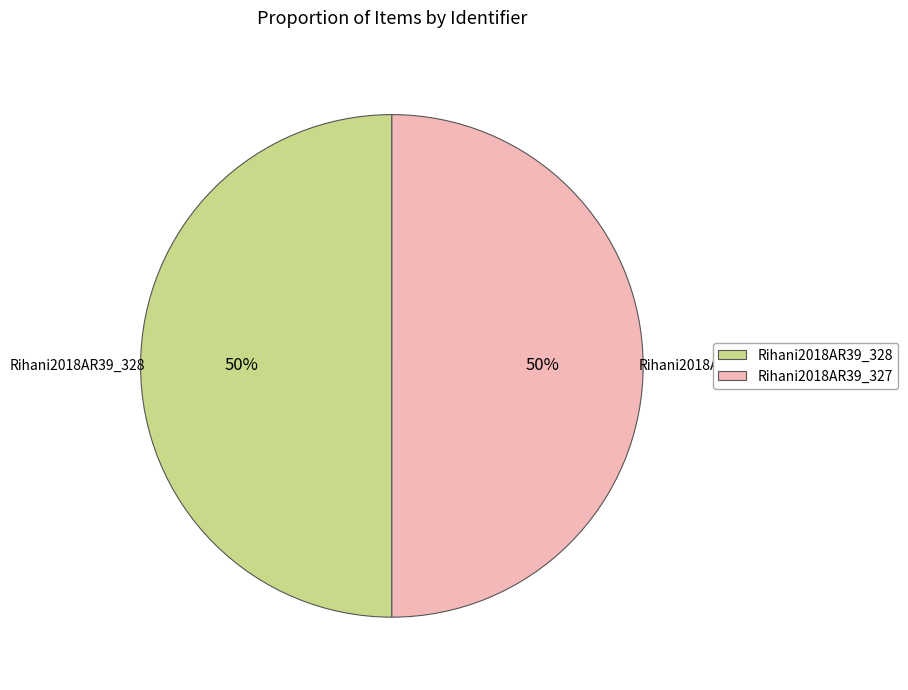

To the nearest percent, what is the combined percentage of Rihani2018AR39_328 and Rihani2018AR39_327?

100%